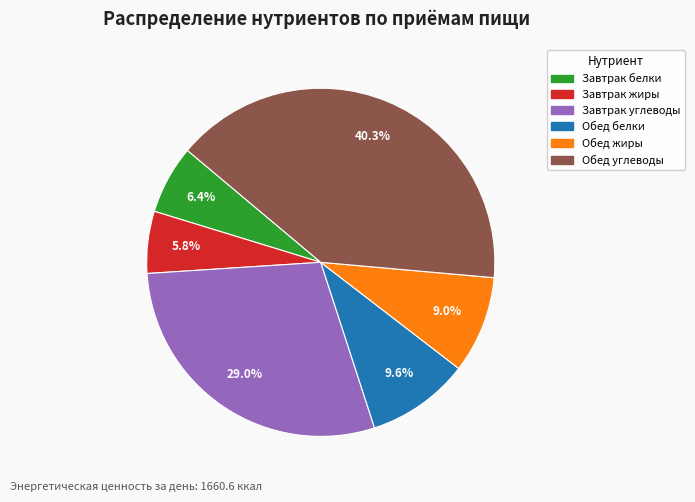

Is there any slice that represents more than half of the pie?

No